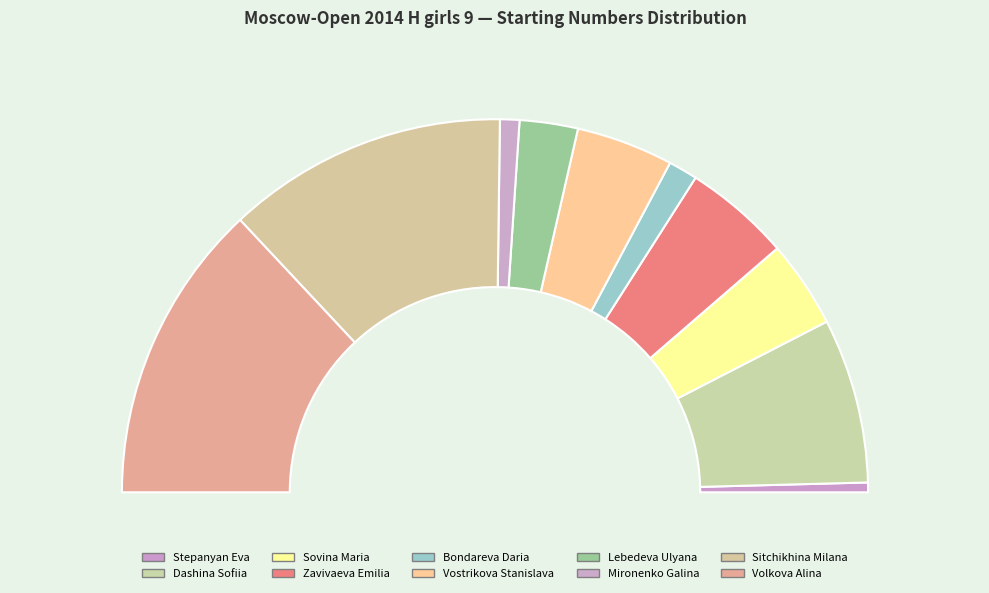

Does Lebedeva Ulyana account for over 50% of the chart?

No